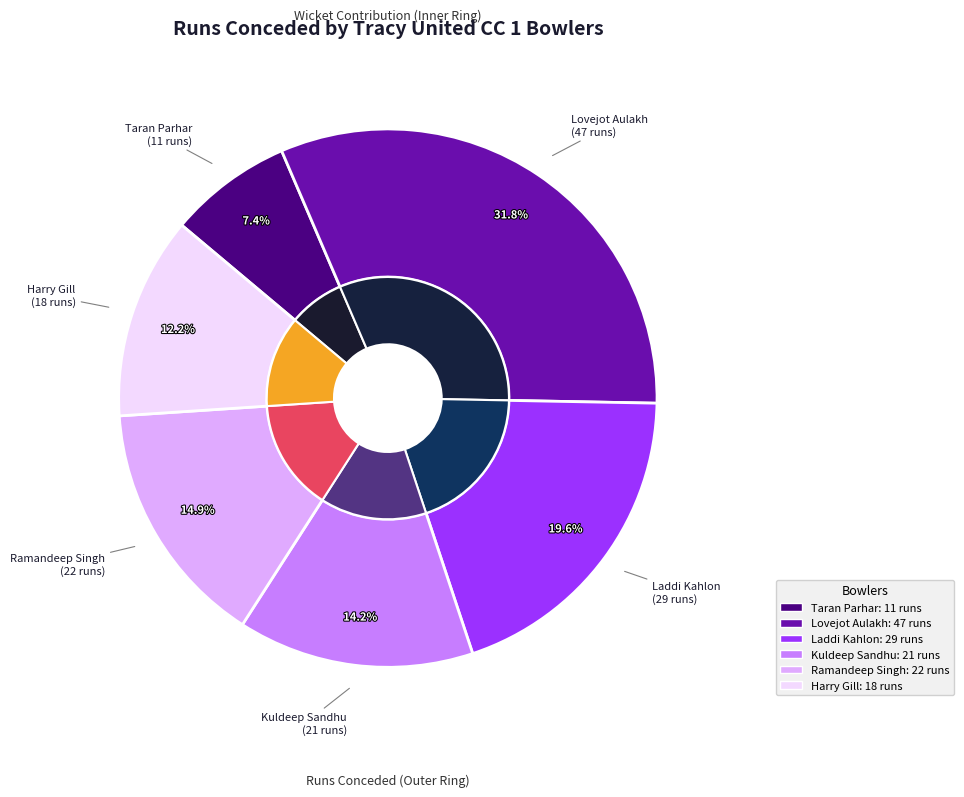

Rank the categories by value from highest to lowest.

Lovejot Aulakh, Laddi Kahlon, Ramandeep Singh, Kuldeep Sandhu, Harry Gill, Taran Parhar